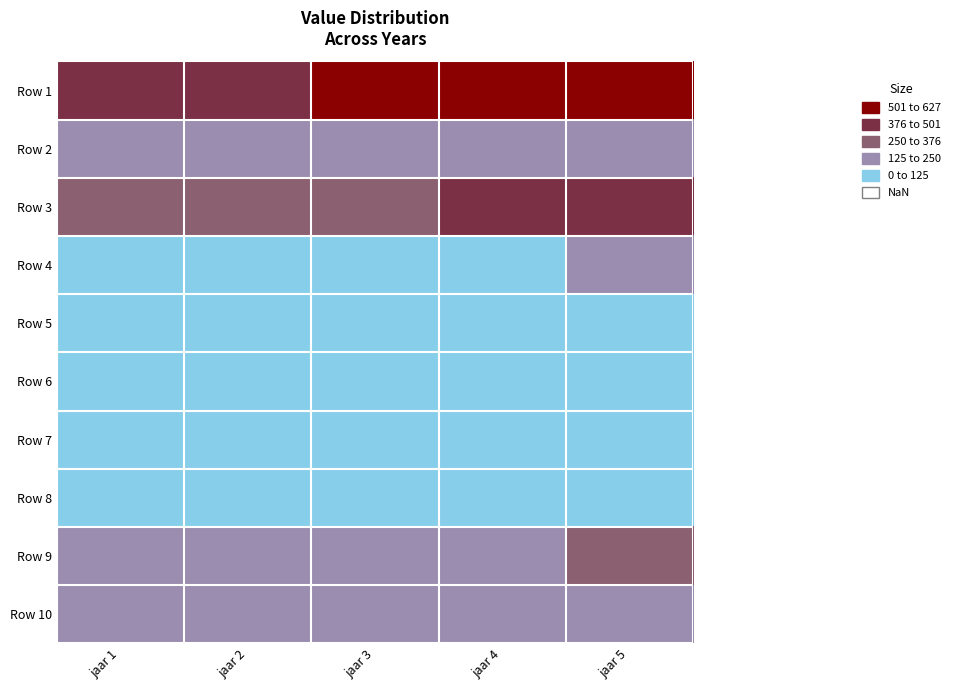

Rank the series at jaar 5 from highest to lowest value.

Row 1, Row 3, Row 9, Row 2, Row 10, Row 4, Row 6, Row 7, Row 8, Row 5